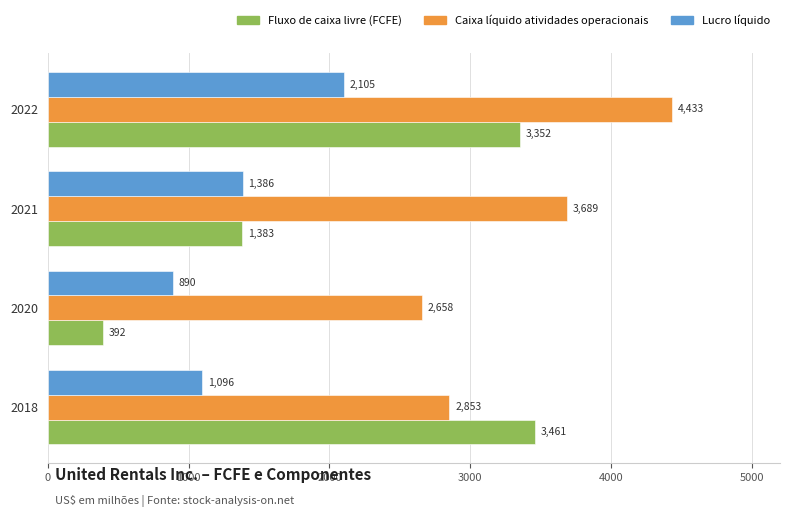

What is the maximum value shown in the chart?

4433